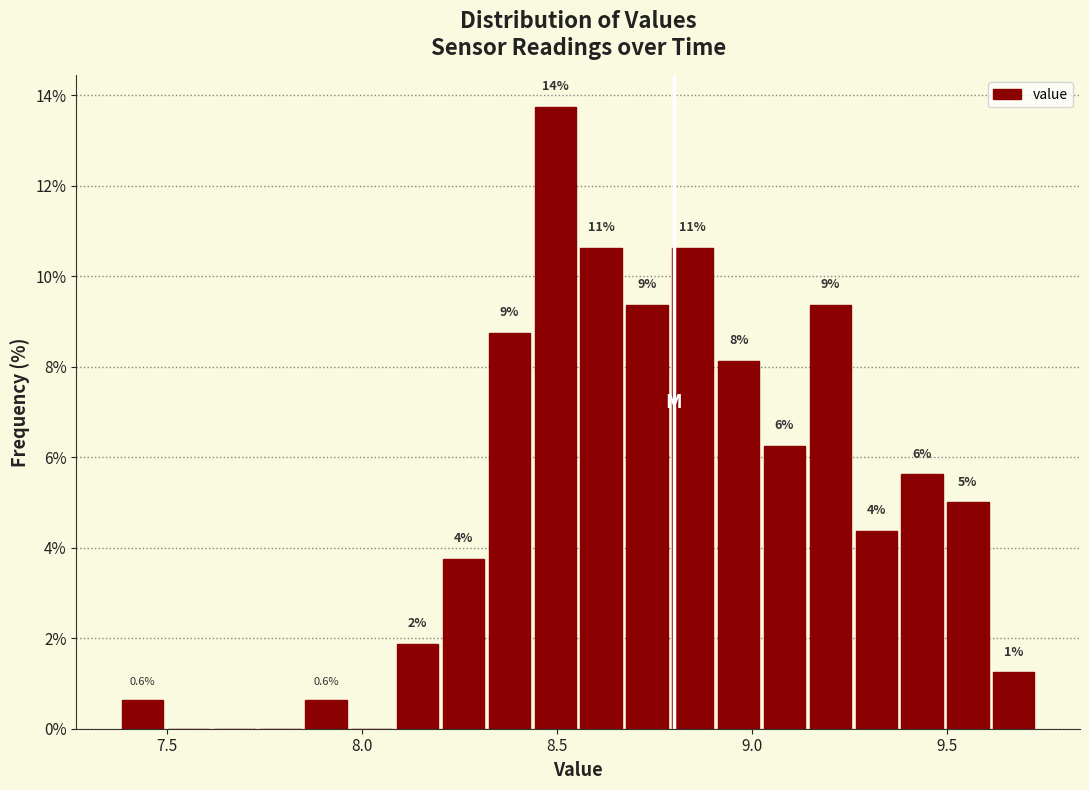

Around what value on the x-axis is the tallest bar? Give the approximate position of its centre, as read against the axis.

8.50